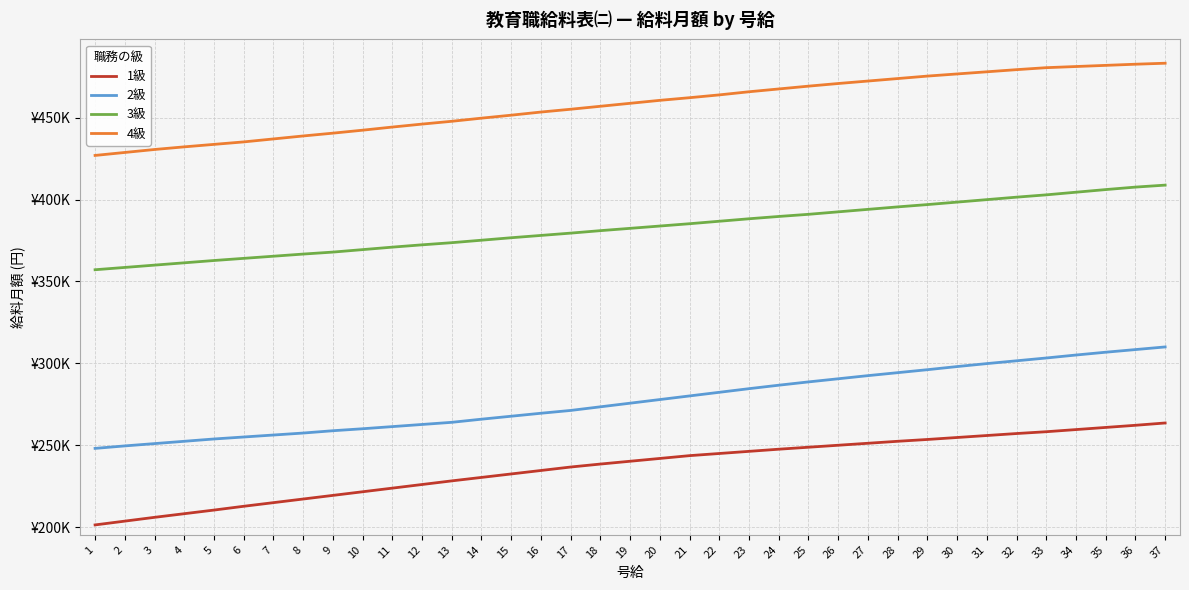

Read the 3級 value at 30.

398408